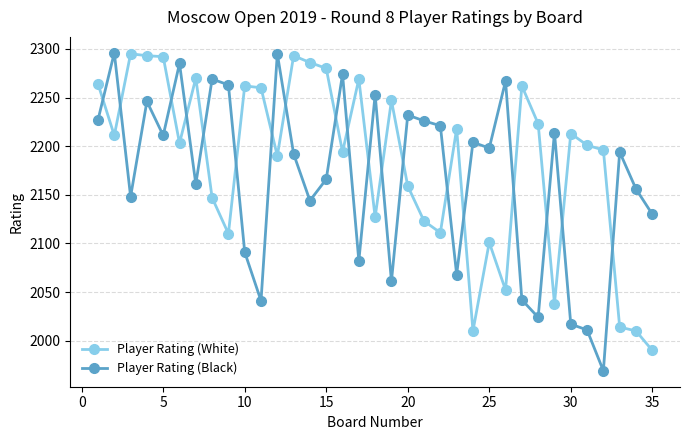

Which series has the largest total across all categories?

Player Rating (White)